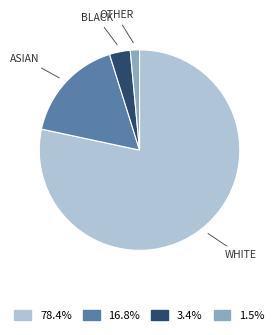

Is there a majority slice in this chart?

Yes